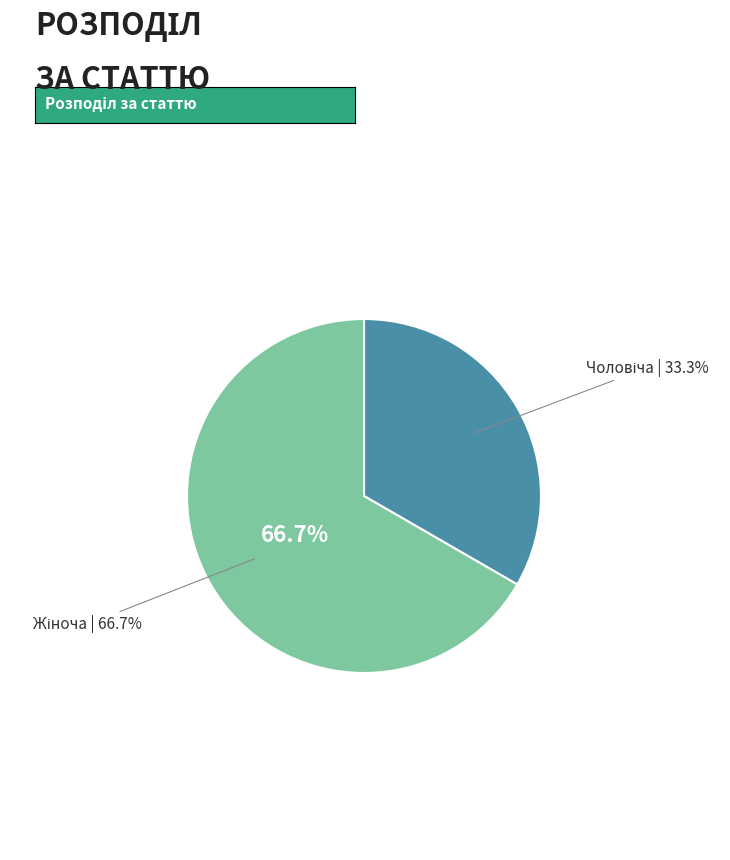

To the nearest percent, what is the difference between the largest and smallest slice percentages?

33%